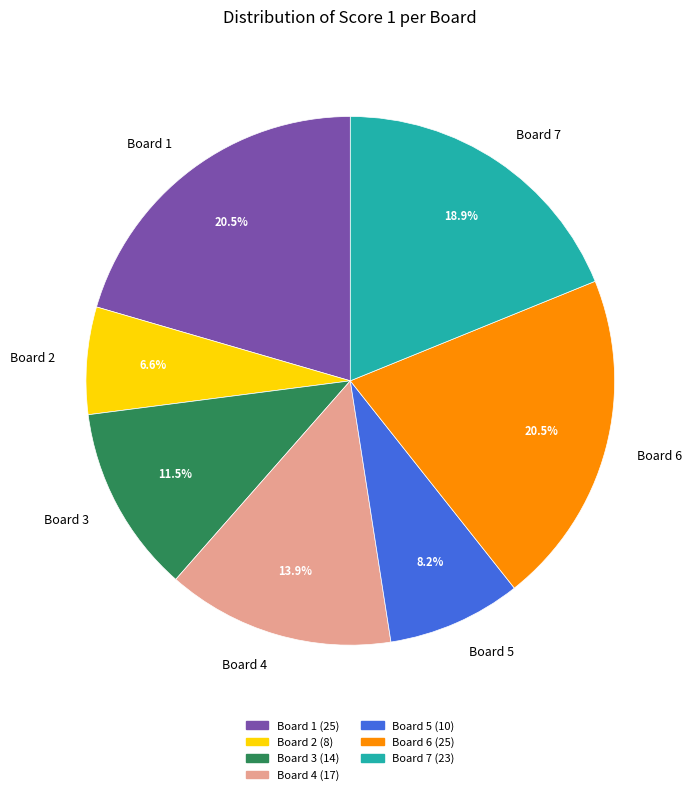

Is there any slice that represents more than half of the pie?

No